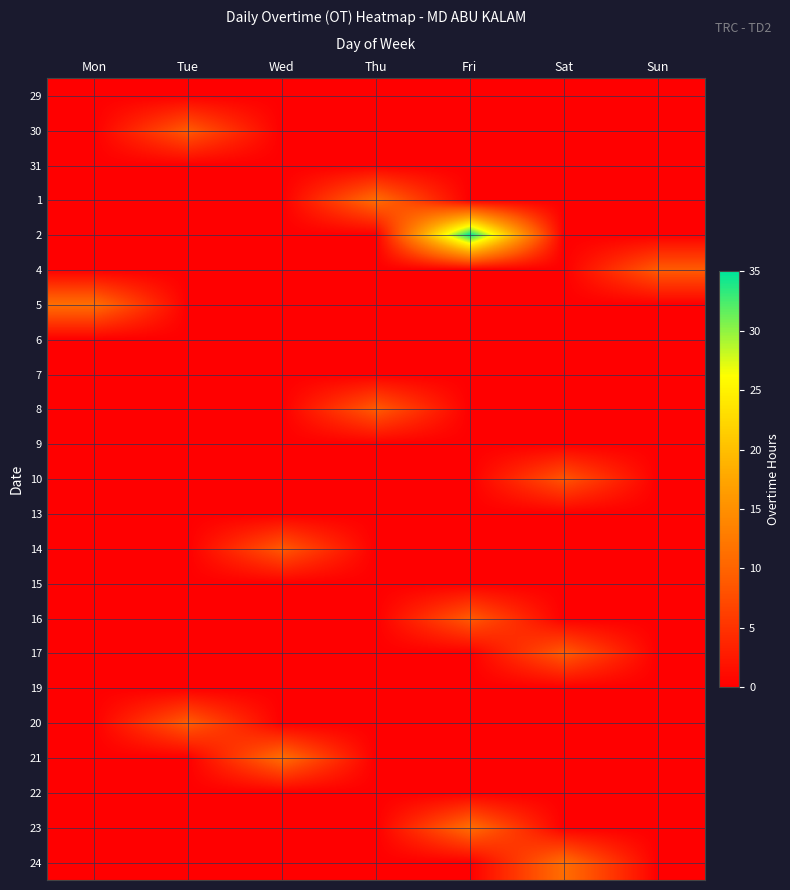

Reading left to right, extract all data points from this chart.

29: Mon=0.0	Tue=0.0	Wed=0.0	Thu=0.0	Fri=0.0	Sat=0.0	Sun=0.0
30: Mon=0.0	Tue=8.9	Wed=0.0	Thu=0.0	Fri=0.0	Sat=0.0	Sun=0.0
31: Mon=0.0	Tue=0.0	Wed=0.0	Thu=0.0	Fri=0.0	Sat=0.0	Sun=0.0
1: Mon=0.0	Tue=0.0	Wed=0.0	Thu=11.0	Fri=0.0	Sat=0.0	Sun=0.0
2: Mon=0.0	Tue=0.0	Wed=0.0	Thu=0.0	Fri=35.0	Sat=0.0	Sun=0.0
4: Mon=0.0	Tue=0.0	Wed=0.0	Thu=0.0	Fri=0.0	Sat=0.0	Sun=9.0
5: Mon=11.2	Tue=0.0	Wed=0.0	Thu=0.0	Fri=0.0	Sat=0.0	Sun=0.0
6: Mon=0.0	Tue=0.0	Wed=0.0	Thu=0.0	Fri=0.0	Sat=0.0	Sun=0.0
7: Mon=0.0	Tue=0.0	Wed=0.0	Thu=0.0	Fri=0.0	Sat=0.0	Sun=0.0
8: Mon=0.0	Tue=0.0	Wed=0.0	Thu=9.0	Fri=0.0	Sat=0.0	Sun=0.0
9: Mon=0.0	Tue=0.0	Wed=0.0	Thu=0.0	Fri=0.0	Sat=0.0	Sun=0.0
10: Mon=0.0	Tue=0.0	Wed=0.0	Thu=0.0	Fri=0.0	Sat=8.4	Sun=0.0
13: Mon=0.0	Tue=0.0	Wed=0.0	Thu=0.0	Fri=0.0	Sat=0.0	Sun=0.0
14: Mon=0.0	Tue=0.0	Wed=8.8	Thu=0.0	Fri=0.0	Sat=0.0	Sun=0.0
15: Mon=0.0	Tue=0.0	Wed=0.0	Thu=0.0	Fri=0.0	Sat=0.0	Sun=0.0
16: Mon=0.0	Tue=0.0	Wed=0.0	Thu=0.0	Fri=8.9	Sat=0.0	Sun=0.0
17: Mon=0.0	Tue=0.0	Wed=0.0	Thu=0.0	Fri=0.0	Sat=9.1	Sun=0.0
19: Mon=0.0	Tue=0.0	Wed=0.0	Thu=0.0	Fri=0.0	Sat=0.0	Sun=0.0
20: Mon=0.0	Tue=9.1	Wed=0.0	Thu=0.0	Fri=0.0	Sat=0.0	Sun=0.0
21: Mon=0.0	Tue=0.0	Wed=11.0	Thu=0.0	Fri=0.0	Sat=0.0	Sun=0.0
22: Mon=0.0	Tue=0.0	Wed=0.0	Thu=0.0	Fri=0.0	Sat=0.0	Sun=0.0
23: Mon=0.0	Tue=0.0	Wed=0.0	Thu=0.0	Fri=11.0	Sat=0.0	Sun=0.0
24: Mon=0.0	Tue=0.0	Wed=0.0	Thu=0.0	Fri=0.0	Sat=11.1	Sun=0.0